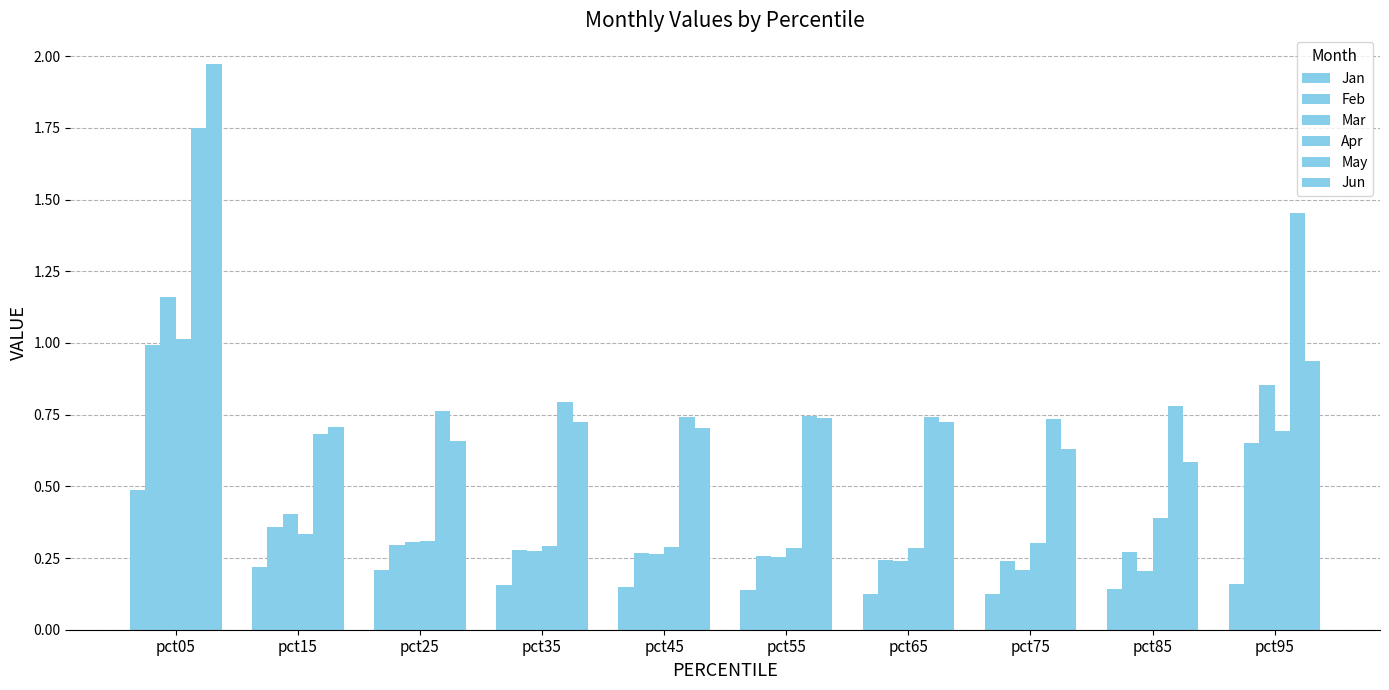

What is the sum of the Mar values at pct75 and pct95?

1.1